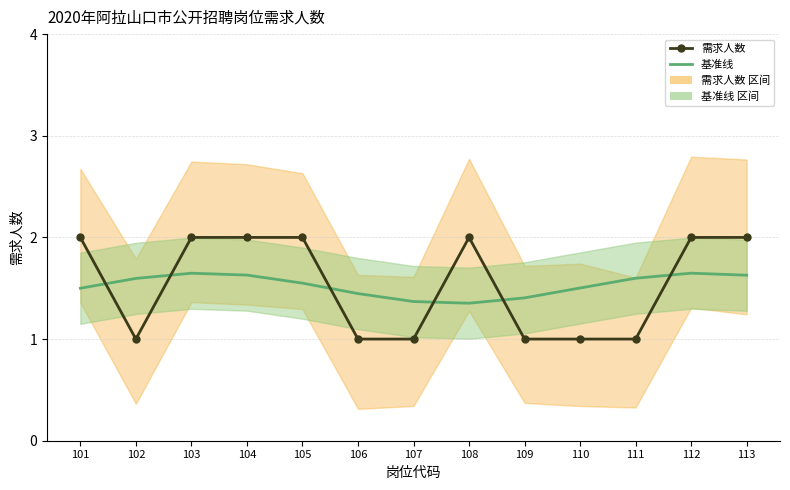

At how many categories does at least one series exceed 1?

13